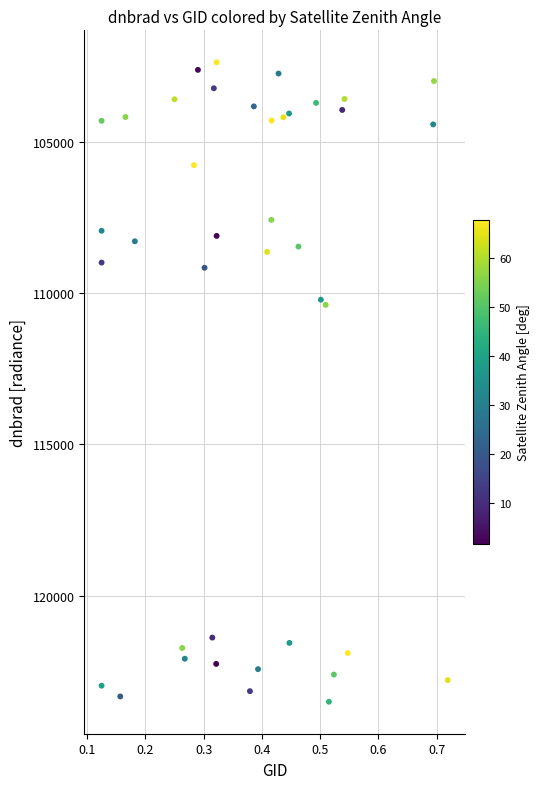

What is the range of Y values (max minus min)?

21154